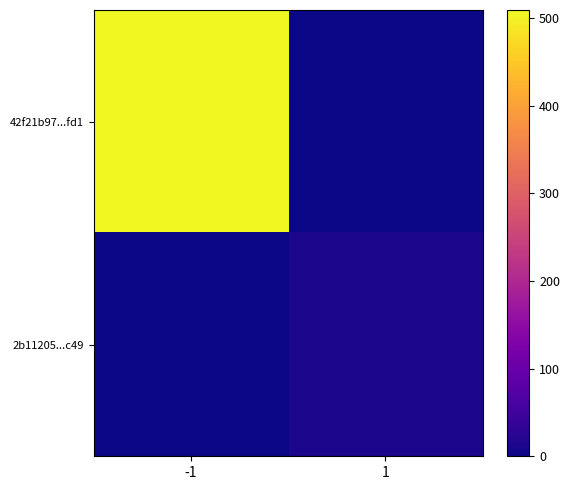

Rank the series by their maximum value, from lowest to highest.

2b11205...c49, 42f21b97...fd1